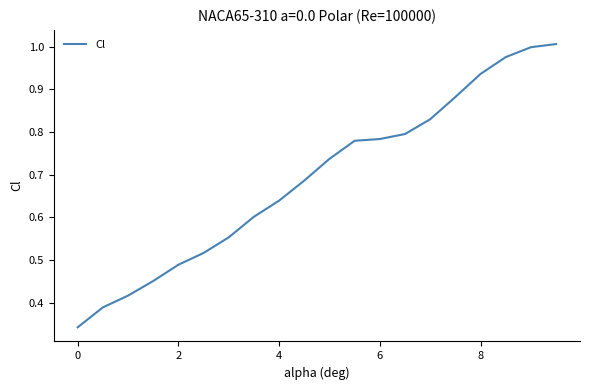

How many lines are shown in the chart?

1